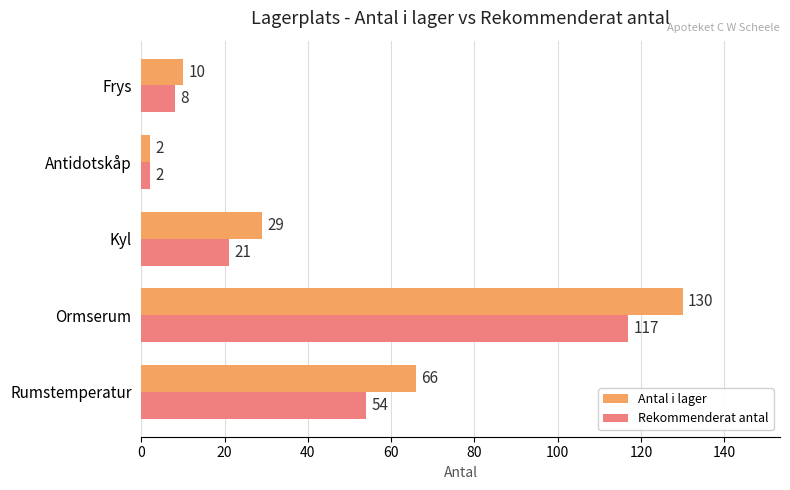

At which category is the sum across all series the highest?

Ormserum